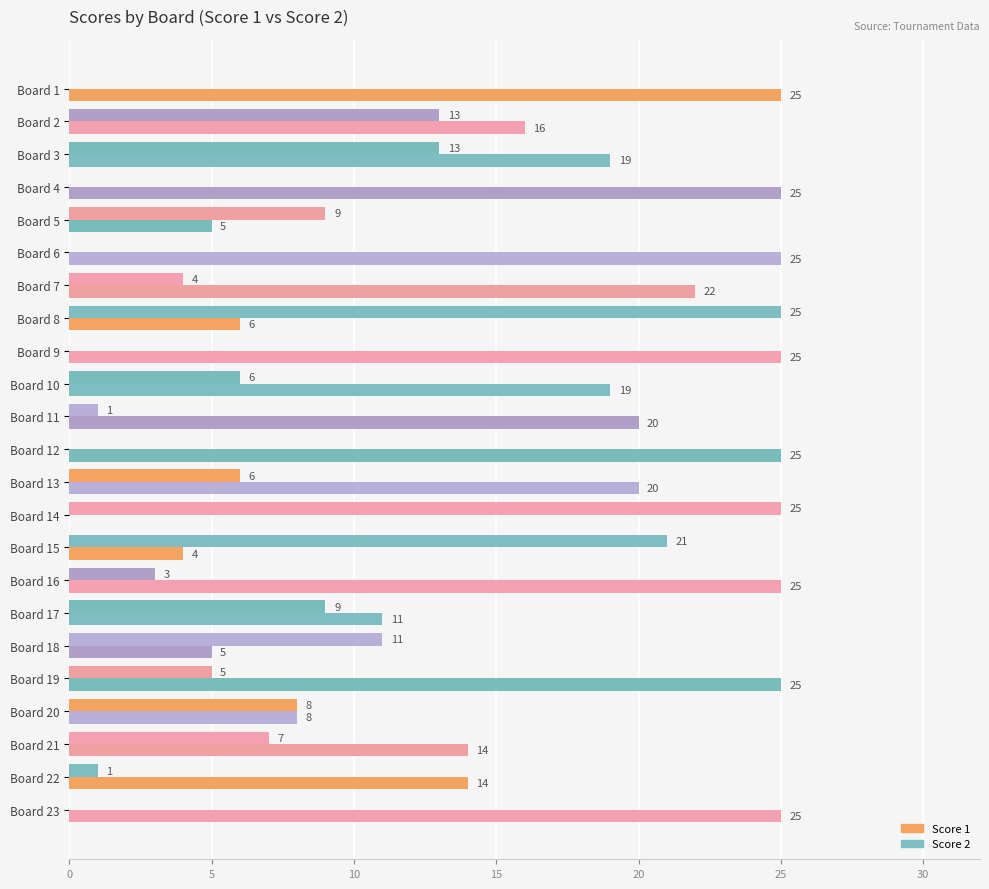

What is the average value of the Score 2 series?

7